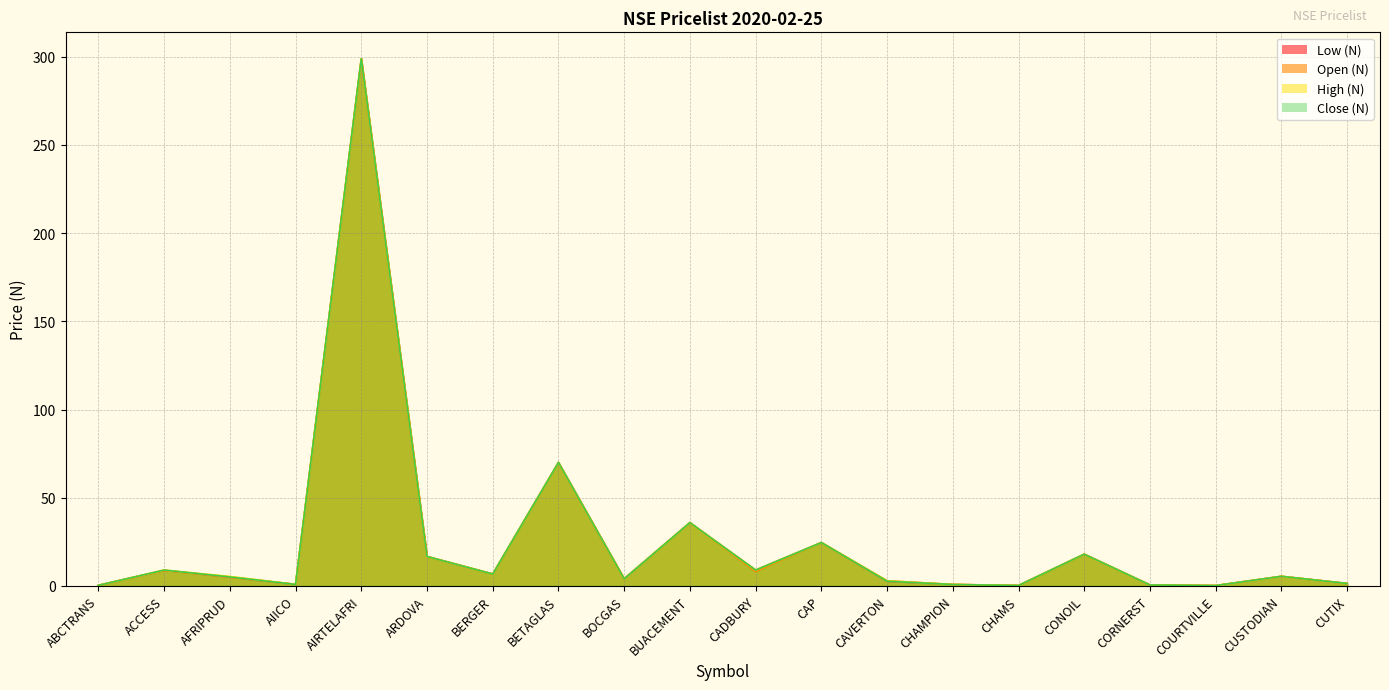

After their last crossing, which series has the higher values: Low (N) or Open (N)?

Open (N)